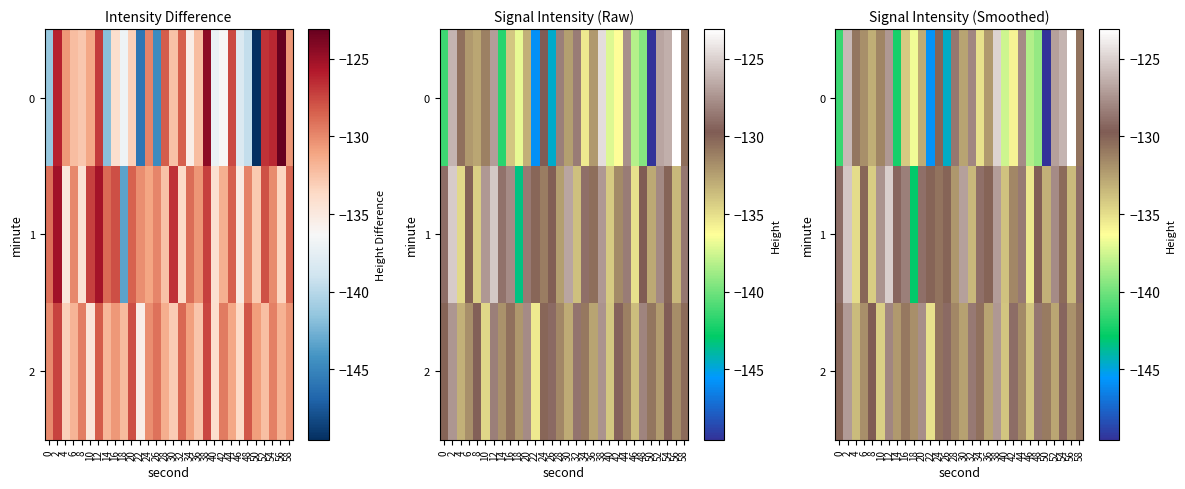

What is the difference between the second highest and second lowest values in the row_0 series?

21.0